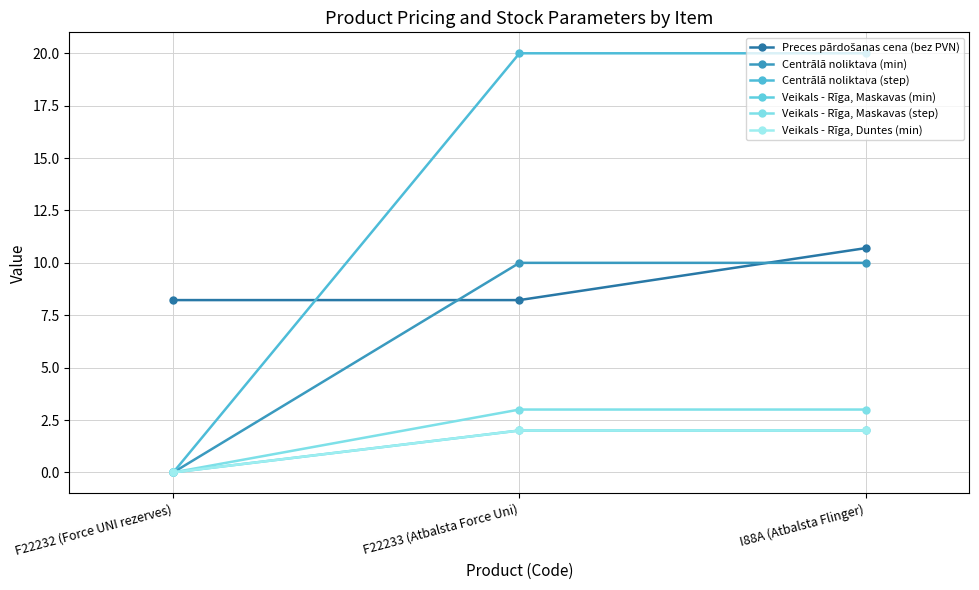

Is this an area chart (filled region under the line)?

No